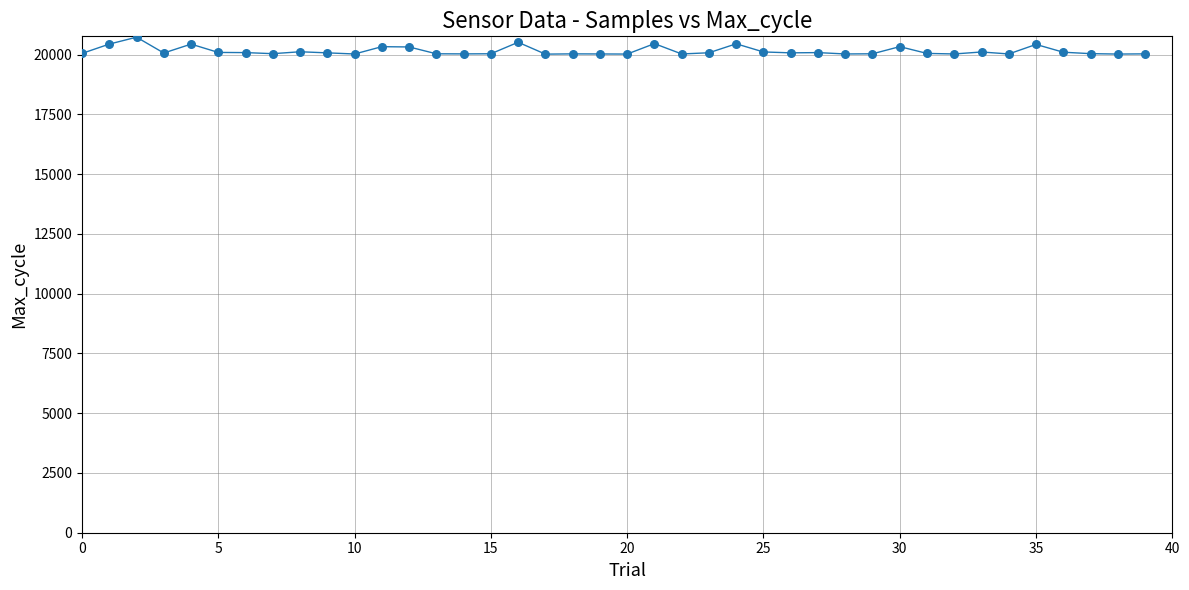

What is the minimum value shown in the chart?

20020